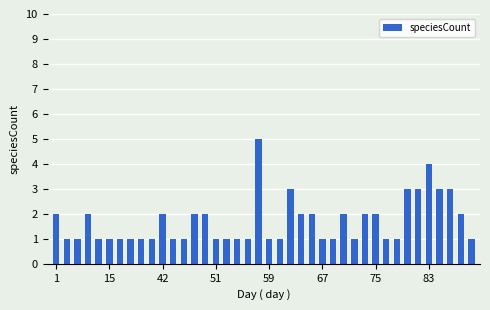

Reading left to right, list all the values displayed in this chart.

2	1	1	2	1	1	1	1	1	1	2	1	1	2	2	1	1	1	1	5	1	1	3	2	2	1	1	2	1	2	2	1	1	3	3	4	3	3	2	1